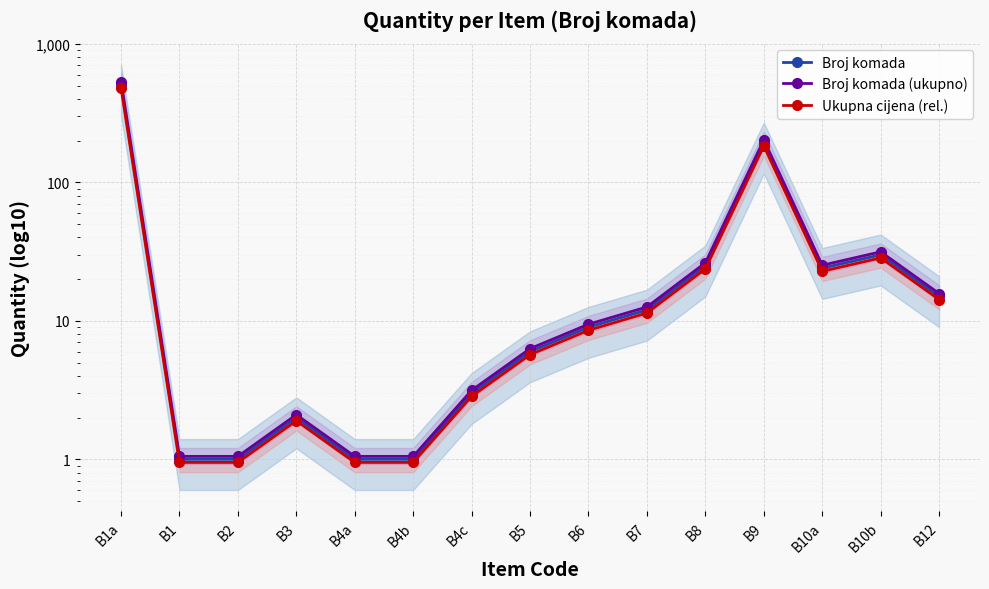

Which series has the largest range (max minus min)?

Broj komada (ukupno)